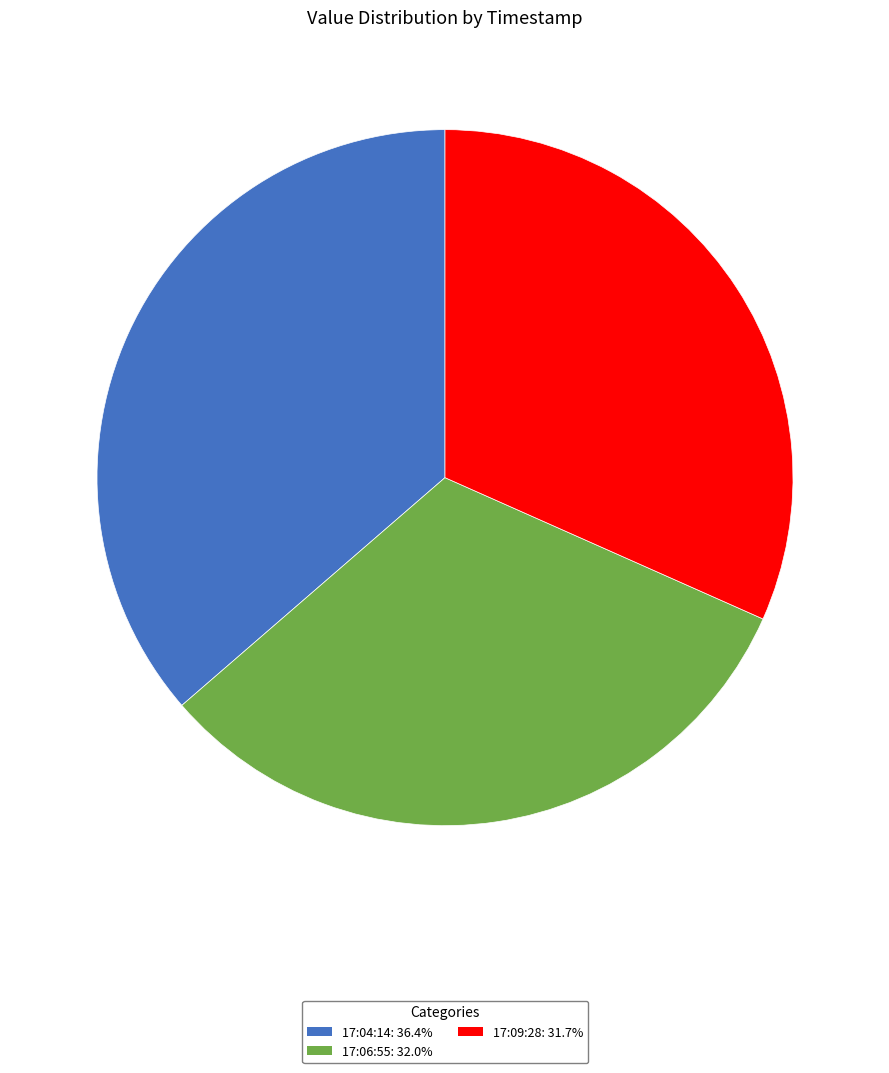

Does any single category account for the majority?

No